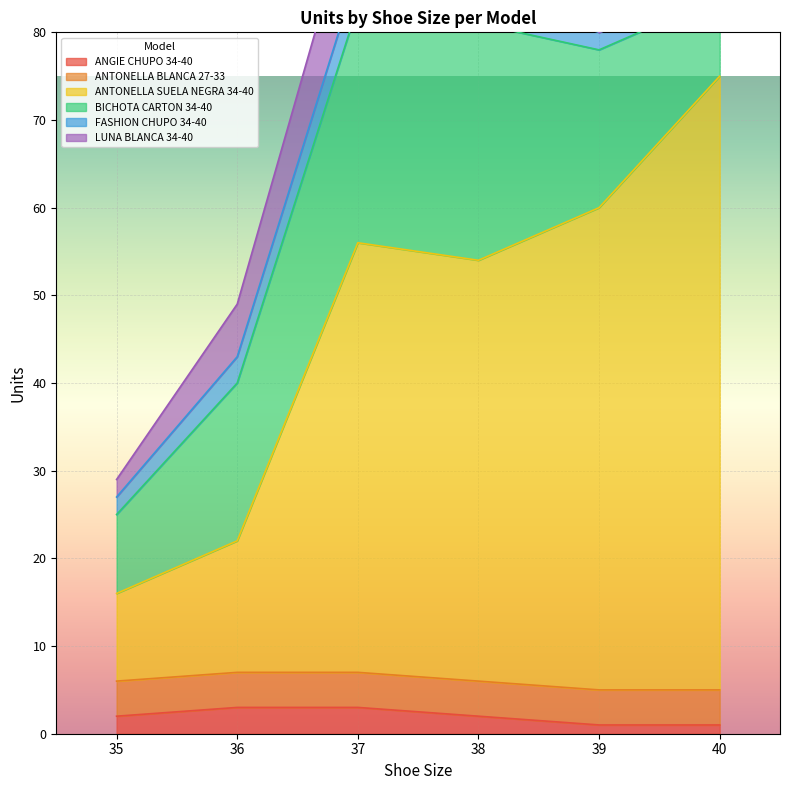

What is the spread (max minus min) of values at 40?

70